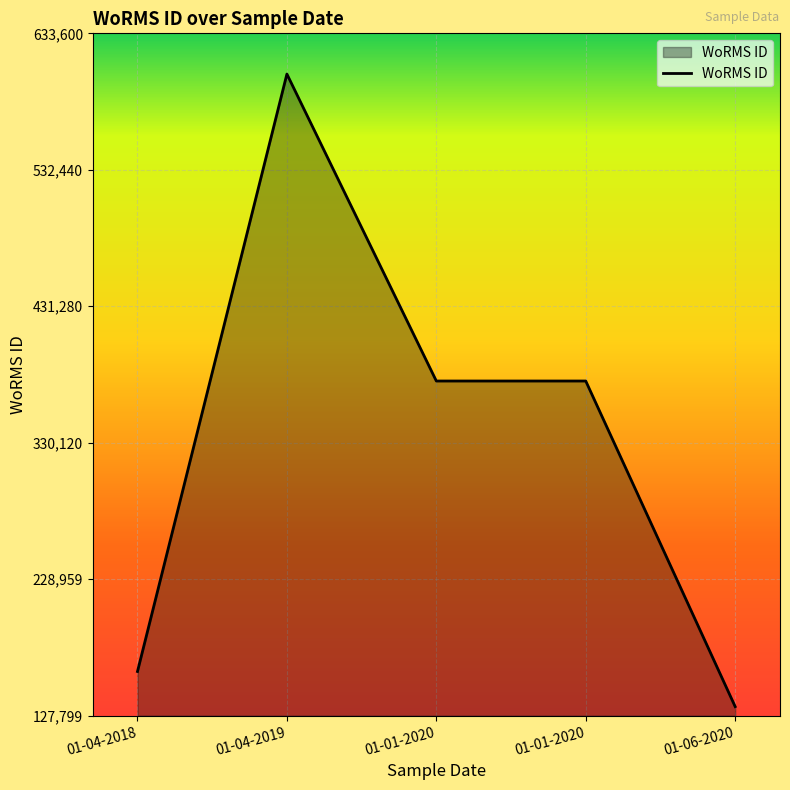

What is the greatest value displayed?

603429